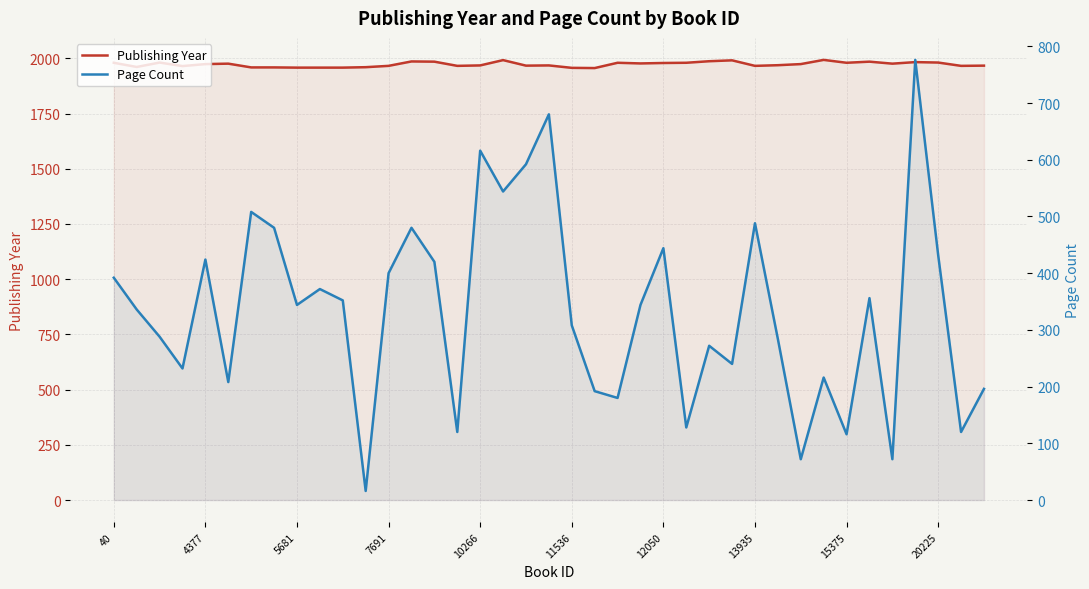

Is it true that Page Count equals 146 at 13935?

False